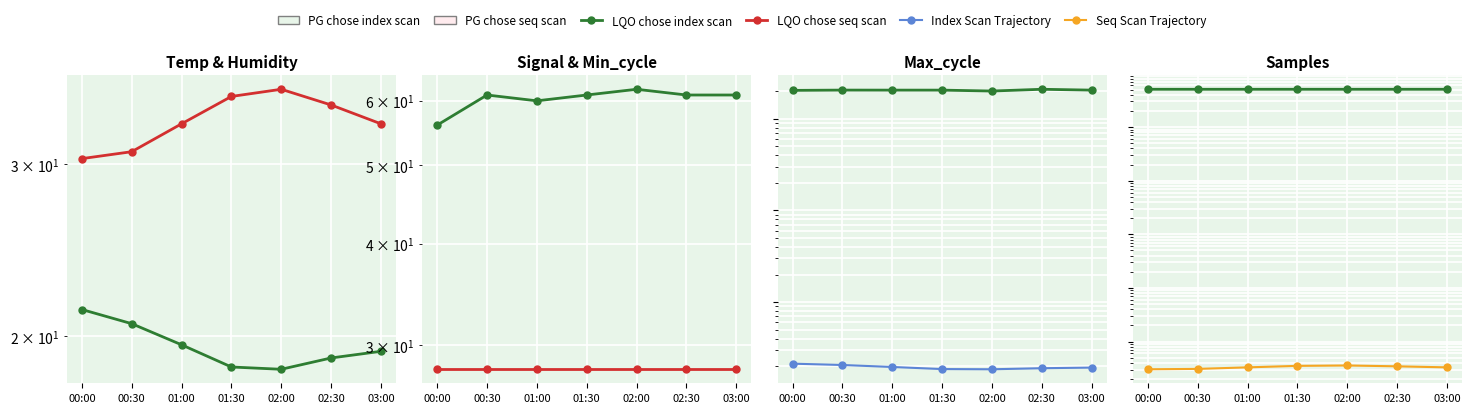

Where is the first local minimum for Samples?

01:00